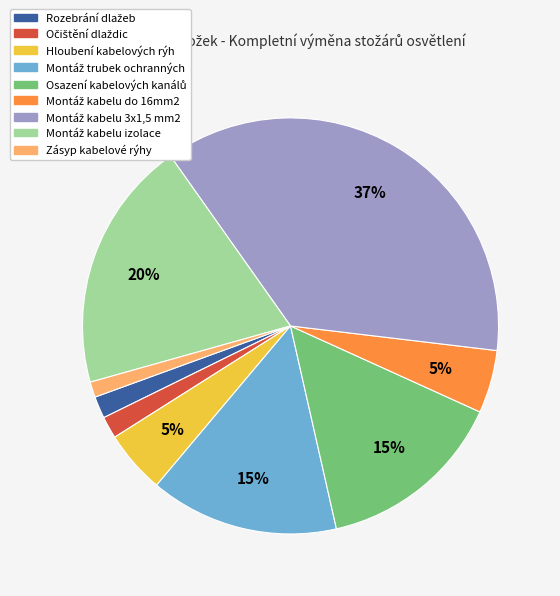

What is the smallest slice in the pie chart?

Zásyp kabelové rýhy